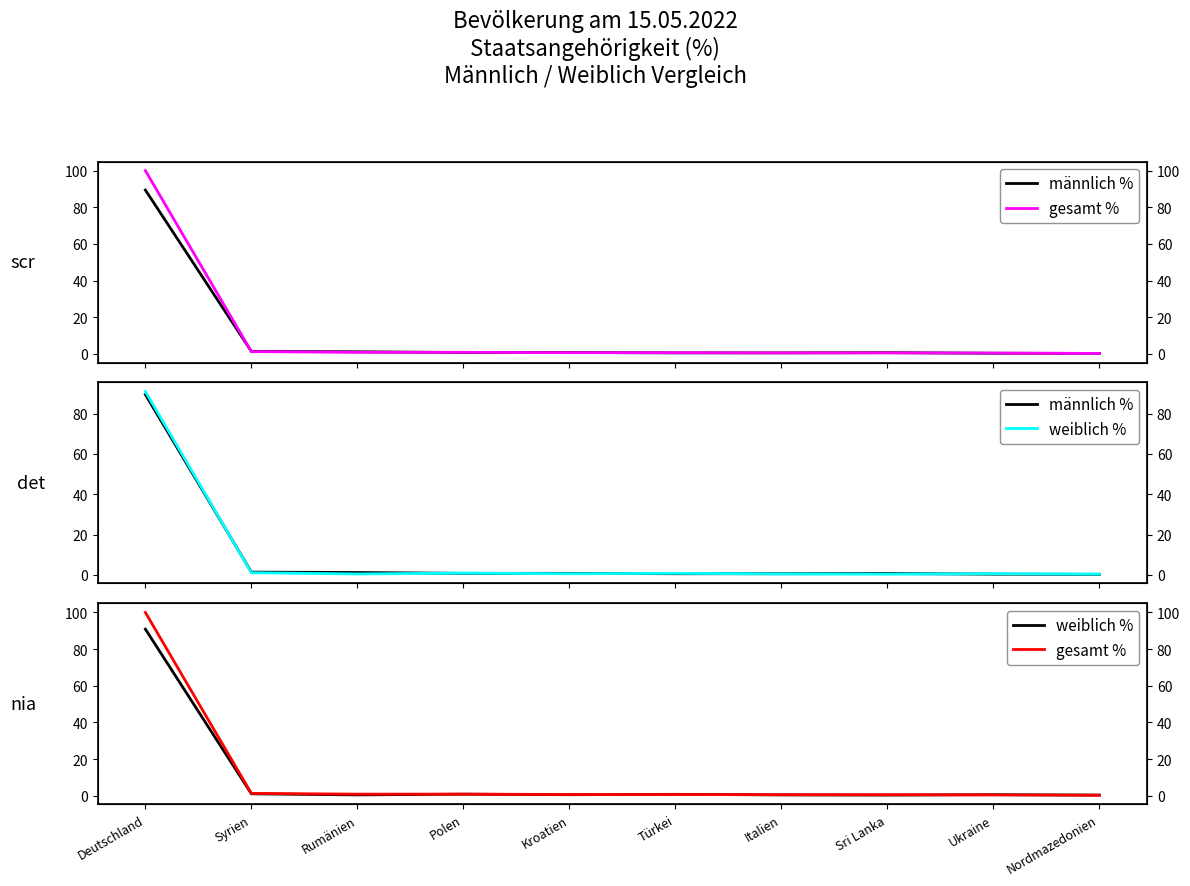

Which series has the widest spread of values?

gesamt %